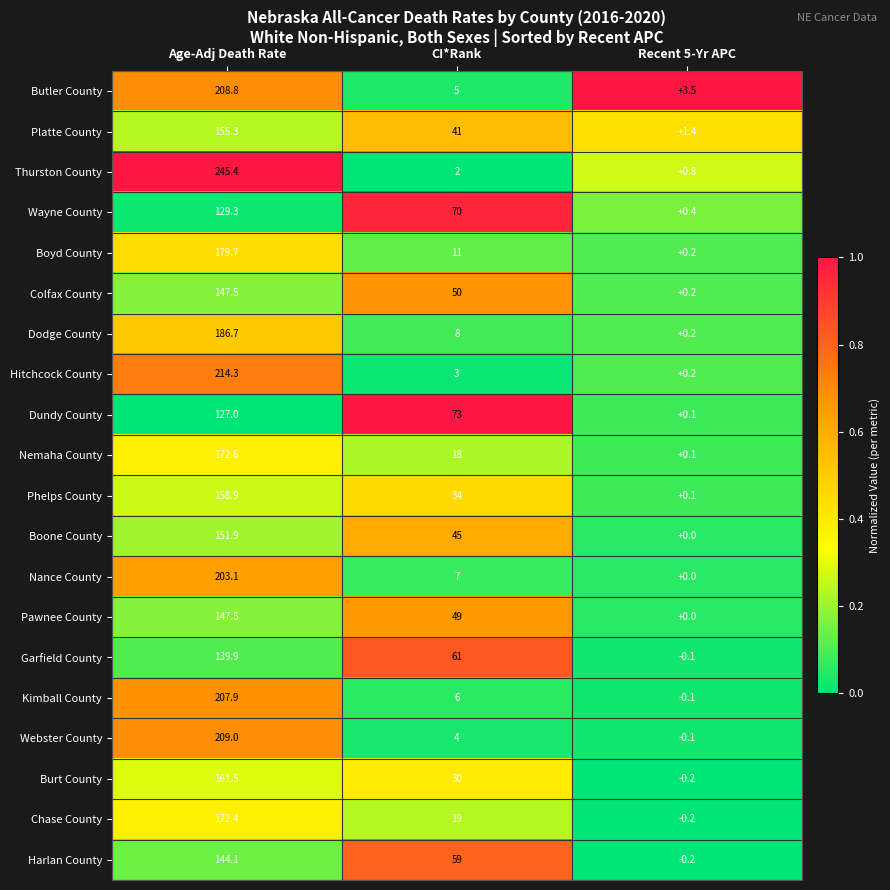

What is the average value of the Phelps County series?

64.3